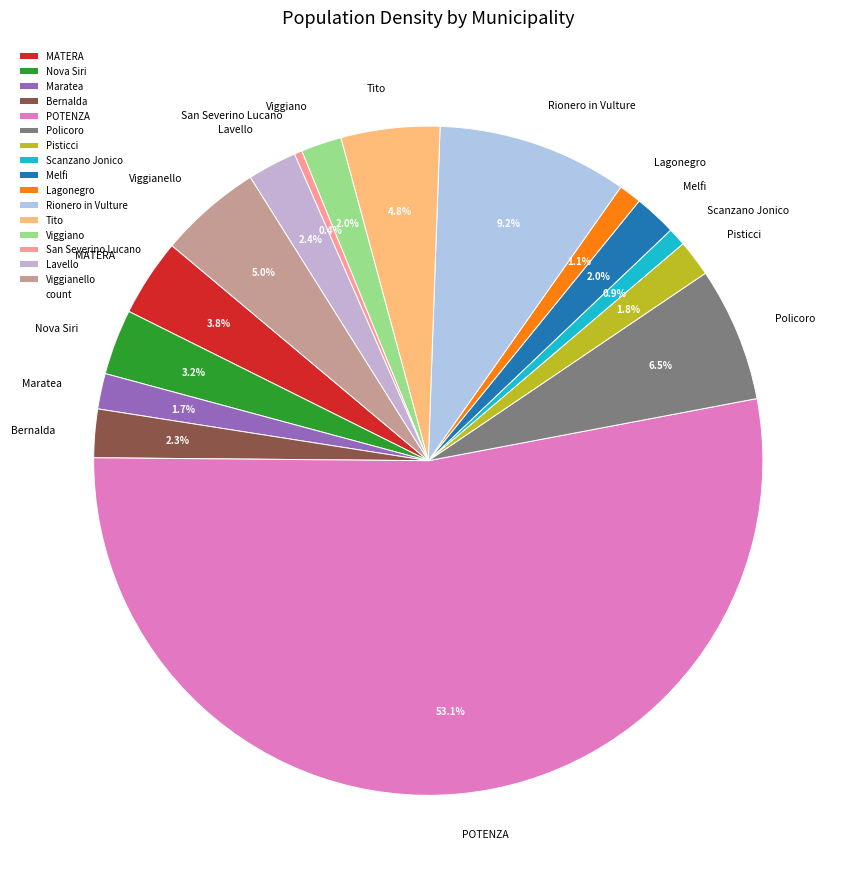

To the nearest percent, what is the combined percentage of Viggiano and Pisticci?

4%